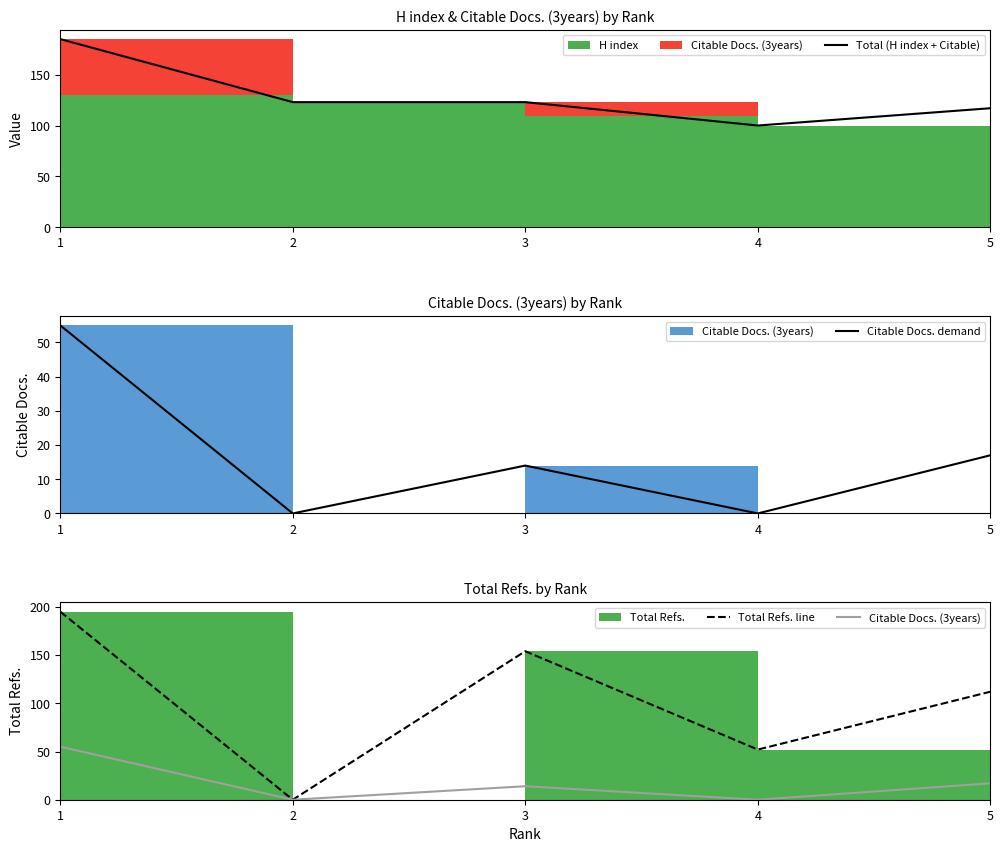

What is the total value across all series at 4?

152